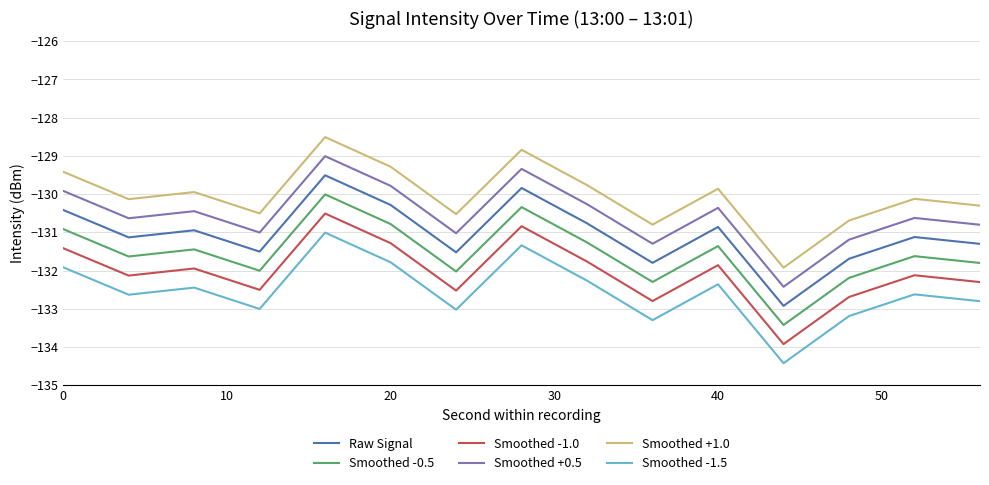

List the series in order of their overall mean, lowest first.

Smoothed -1.5, Smoothed -1.0, Smoothed -0.5, Raw Signal, Smoothed +0.5, Smoothed +1.0